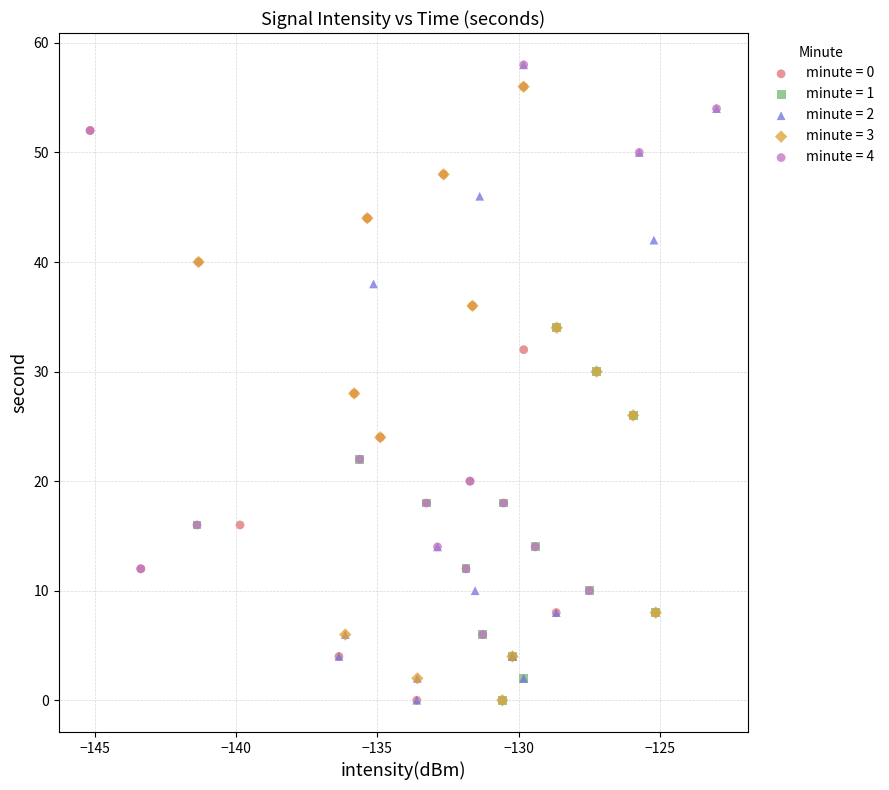

What are all the series names shown in the legend?

minute = 0, minute = 1, minute = 2, minute = 3, minute = 4